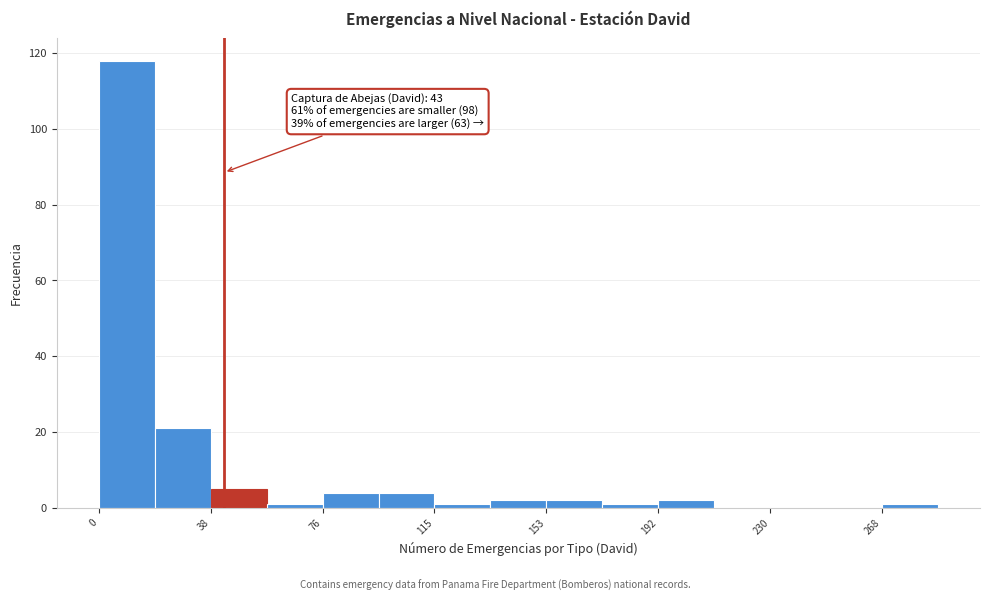

Around what value on the x-axis is the tallest bar? Give the approximate position of its centre, as read against the axis.

10